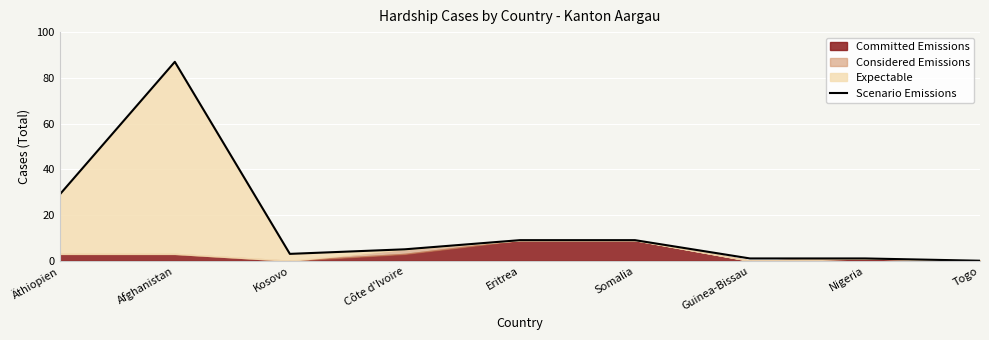

What is the change in value from Guinea-Bissau to Togo?

-1